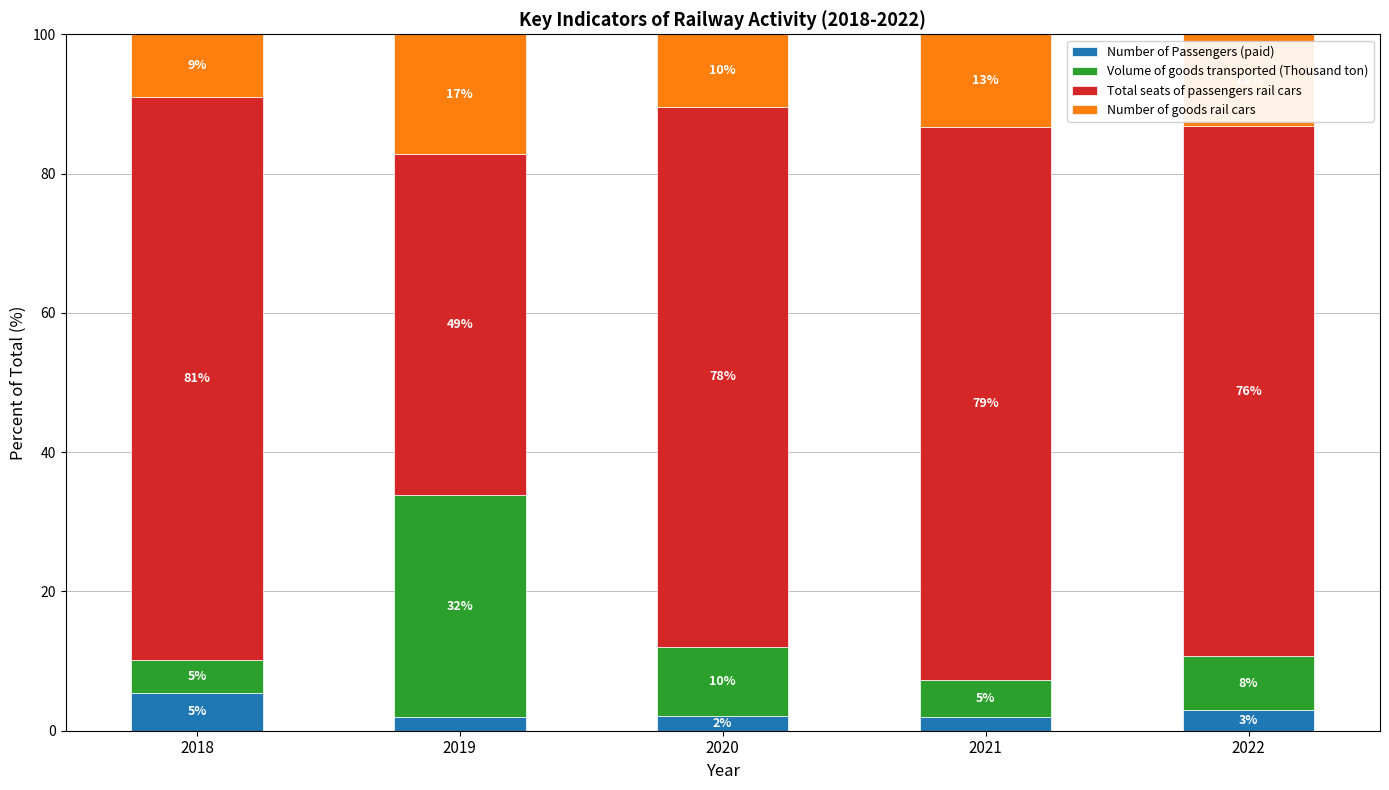

What are all the series names shown in the legend?

Number of Passengers (paid), Volume of goods transported (Thousand ton), Total seats of passengers rail cars, Number of goods rail cars